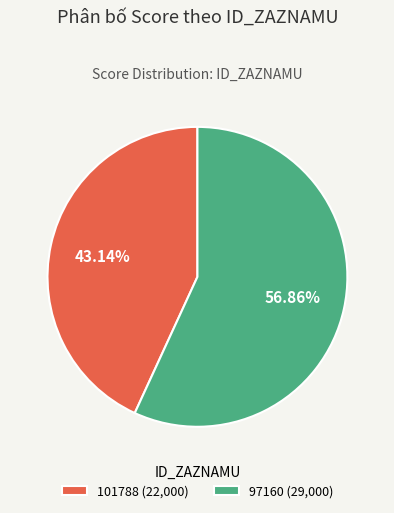

What is the smallest slice in the pie chart?

101788